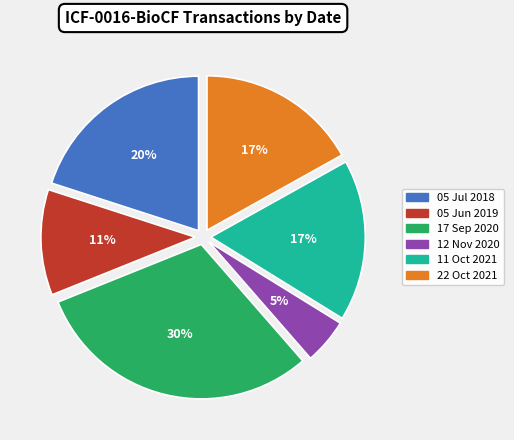

What percentage is the 22 Oct 2021 slice, to the nearest percent?

17%